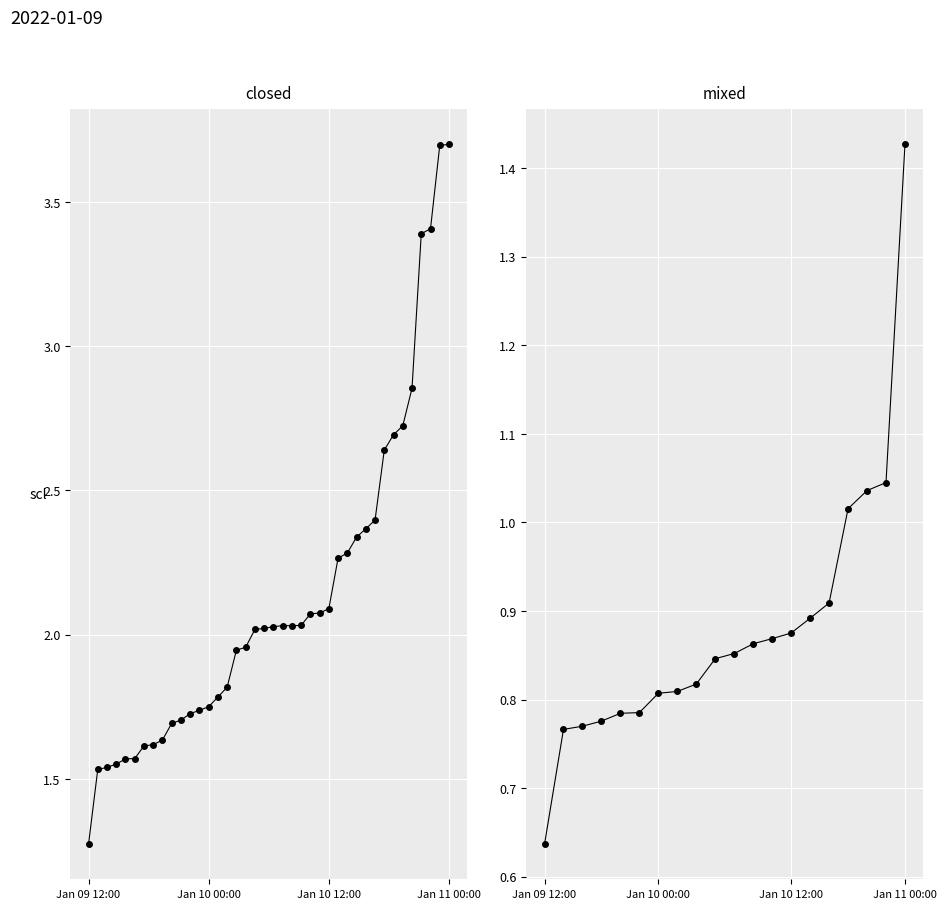

Which has a higher value, 17 or 6?

17